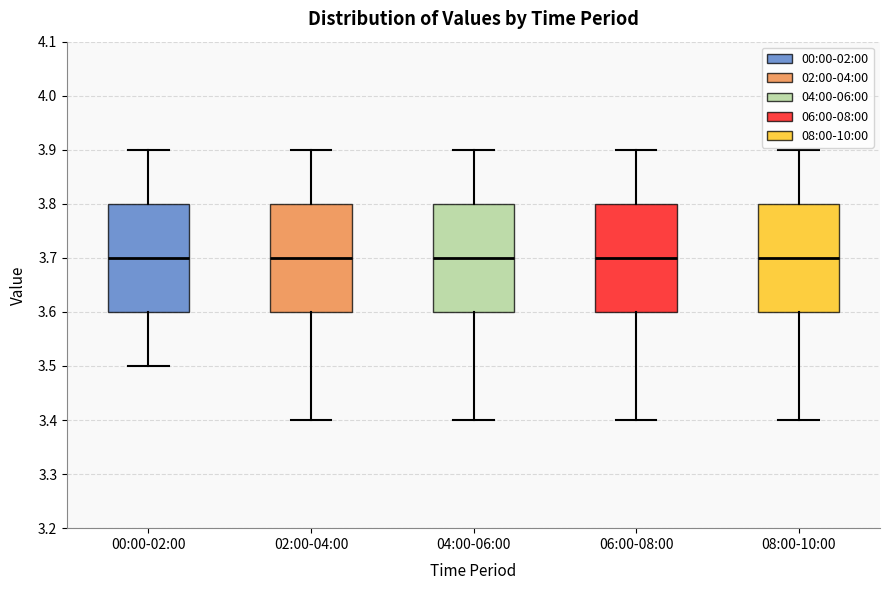

Reading left to right, transcribe this box plot: for each box, give where its median line is, the range the box spans, and where its two whiskers end, as read against the y-axis. The values are not printed on the chart, so give them approximately, as read against the axis.

00:00-02:00: median 3.7, box 3.6 to 3.8, whiskers 3.5 to 3.9
02:00-04:00: median 3.7, box 3.6 to 3.8, whiskers 3.4 to 3.9
04:00-06:00: median 3.7, box 3.6 to 3.8, whiskers 3.4 to 3.9
06:00-08:00: median 3.7, box 3.6 to 3.8, whiskers 3.4 to 3.9
08:00-10:00: median 3.7, box 3.6 to 3.8, whiskers 3.4 to 3.9